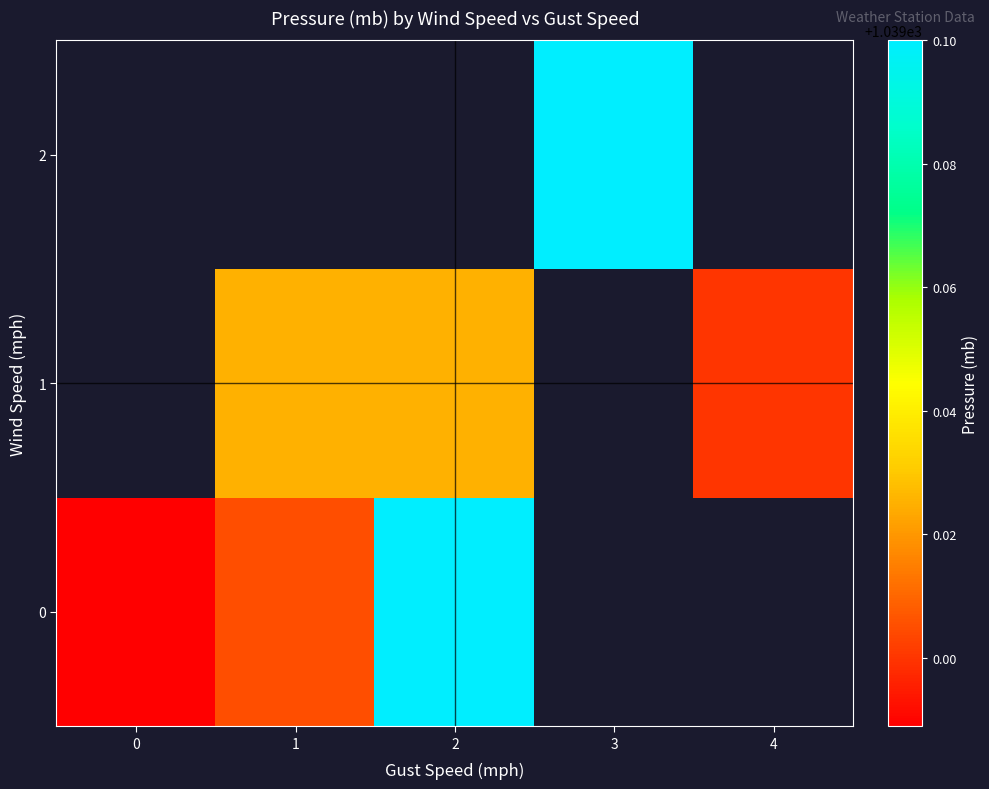

How many data points in 0 are above 1039?

2